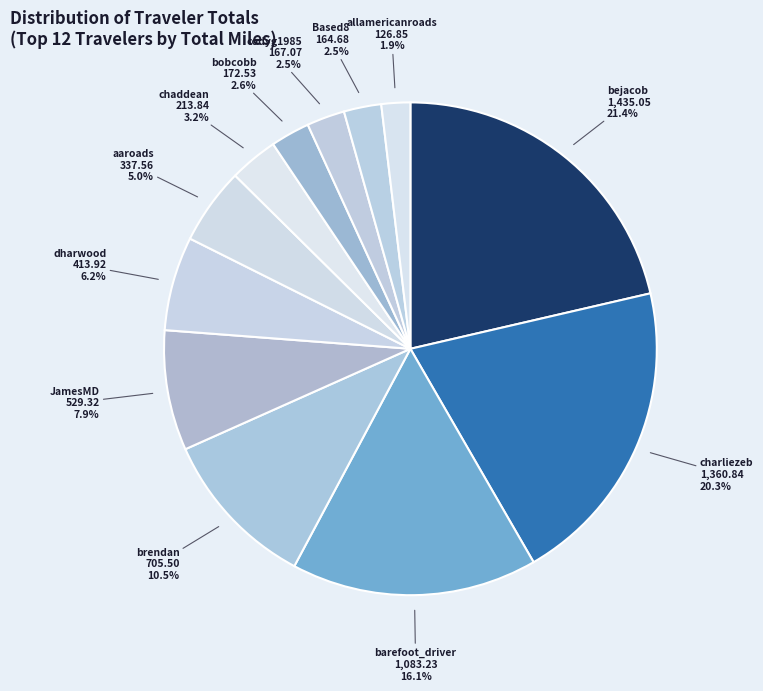

Count the number of slices in the pie.

12